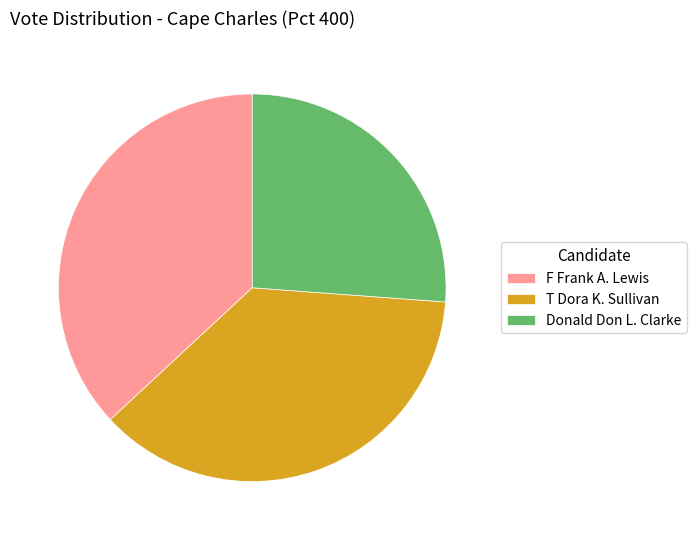

Which category has the smallest portion of the pie?

Donald Don L. Clarke